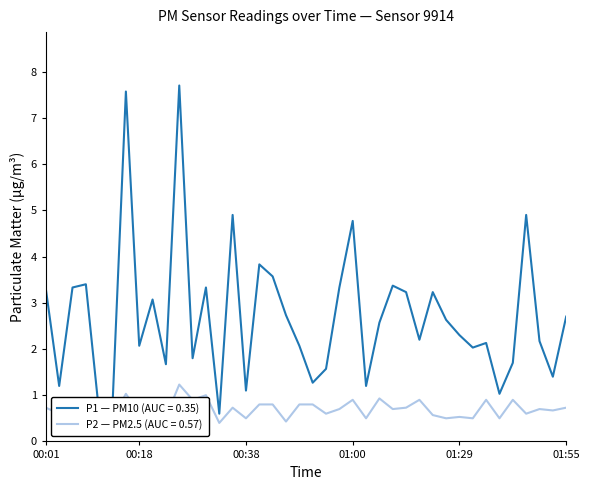

True or false: P1 and P2 intersect in this chart.

False